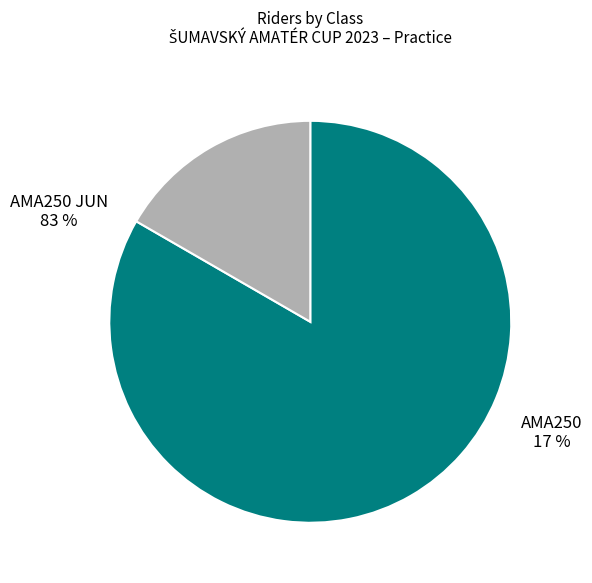

How many slices are in this pie chart?

2